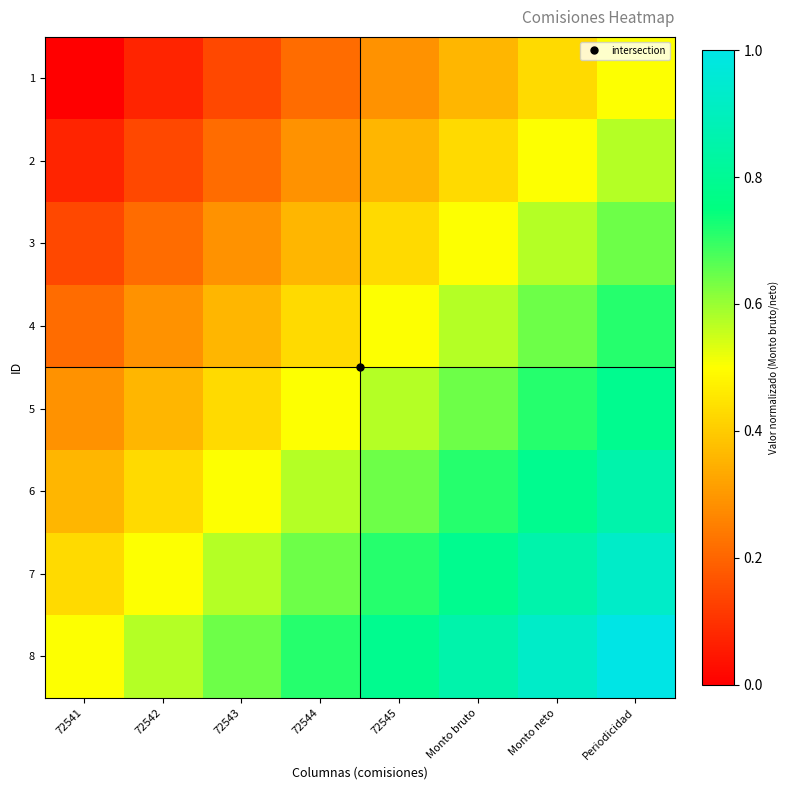

Reading right to left, extract all data points from this chart.

1: Periodicidad=0.5	Monto neto=0.4	Monto bruto=0.4	72545=0.3	72544=0.2	72543=0.1	72542=0.1	72541=0.0
2: Periodicidad=0.6	Monto neto=0.5	Monto bruto=0.4	72545=0.4	72544=0.3	72543=0.2	72542=0.1	72541=0.1
3: Periodicidad=0.6	Monto neto=0.6	Monto bruto=0.5	72545=0.4	72544=0.4	72543=0.3	72542=0.2	72541=0.1
4: Periodicidad=0.7	Monto neto=0.6	Monto bruto=0.6	72545=0.5	72544=0.4	72543=0.4	72542=0.3	72541=0.2
5: Periodicidad=0.8	Monto neto=0.7	Monto bruto=0.6	72545=0.6	72544=0.5	72543=0.4	72542=0.4	72541=0.3
6: Periodicidad=0.9	Monto neto=0.8	Monto bruto=0.7	72545=0.6	72544=0.6	72543=0.5	72542=0.4	72541=0.4
7: Periodicidad=0.9	Monto neto=0.9	Monto bruto=0.8	72545=0.7	72544=0.6	72543=0.6	72542=0.5	72541=0.4
8: Periodicidad=1.0	Monto neto=0.9	Monto bruto=0.9	72545=0.8	72544=0.7	72543=0.6	72542=0.6	72541=0.5